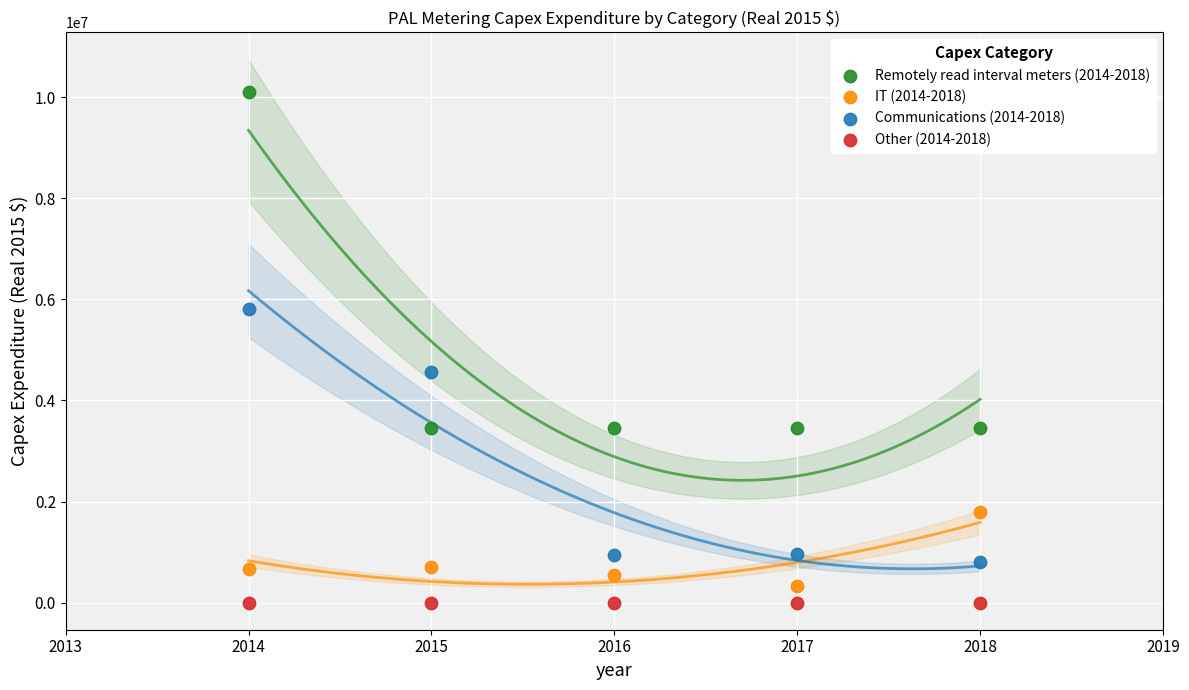

Across all series, what Y value is closest to 5053375?

4556090.6